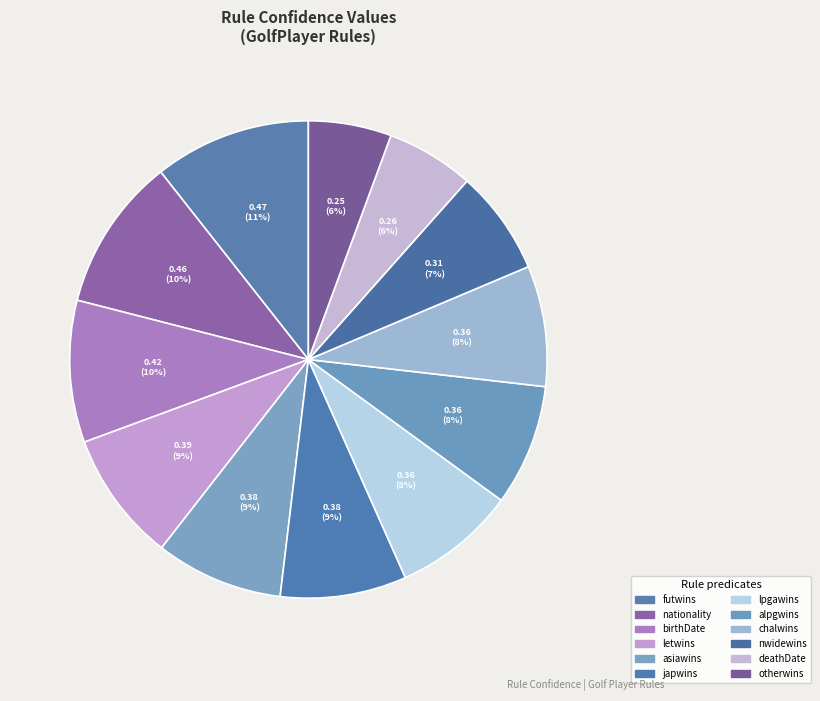

Count the number of slices in the pie.

12